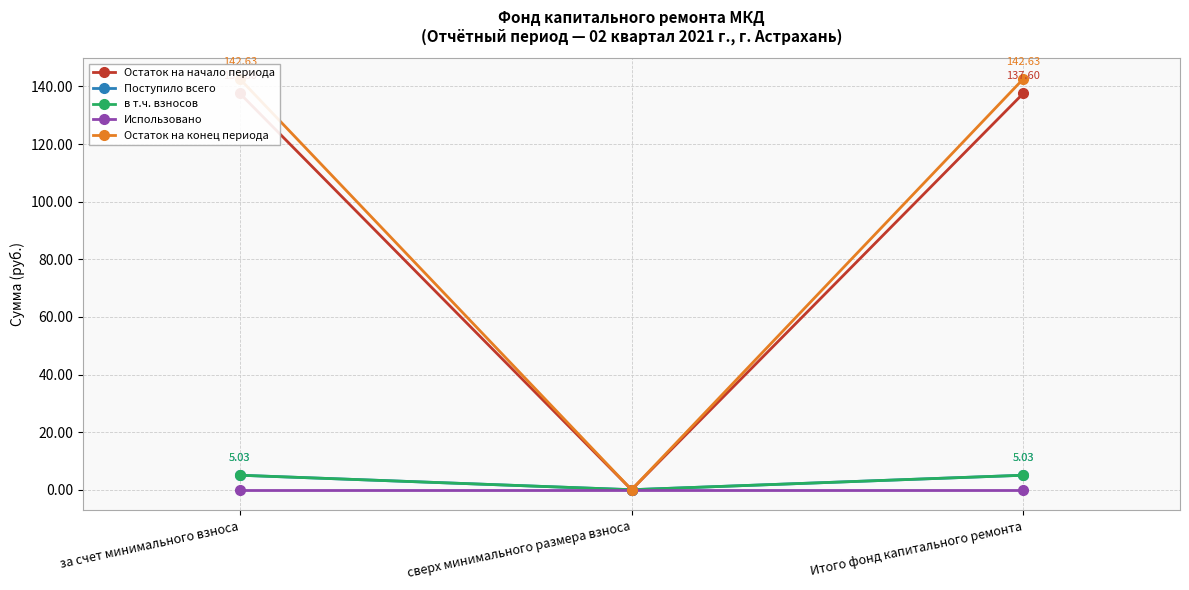

What is the total value across all series at за счет минимального взноса?

290.3